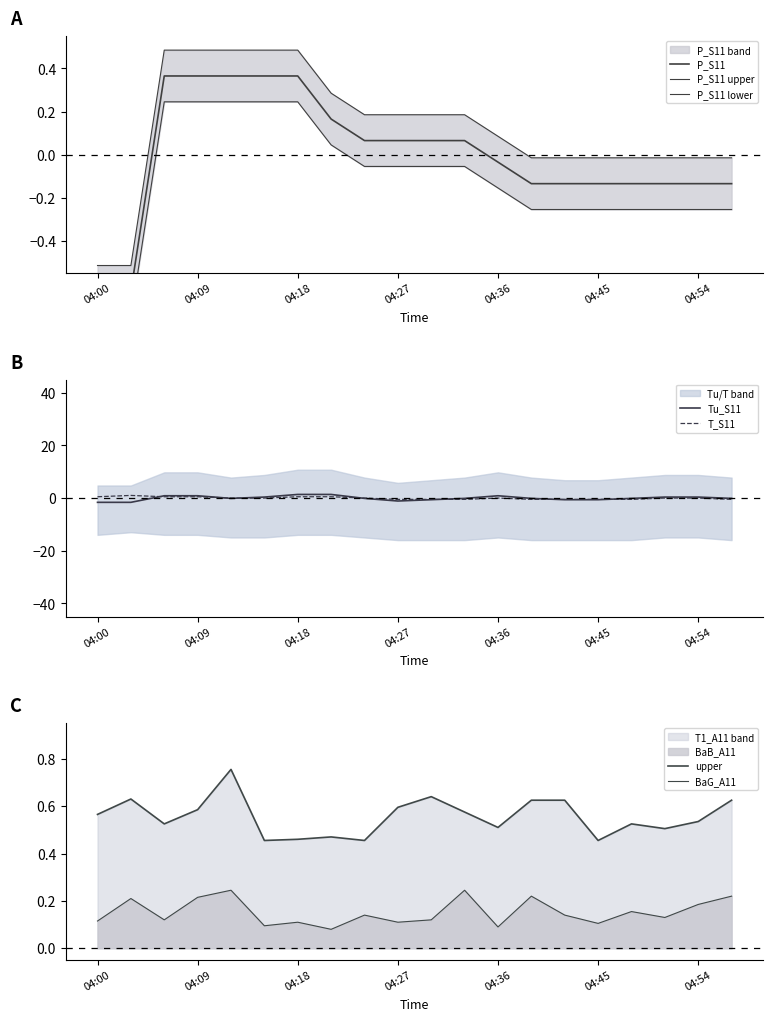

True or false: Tu_S11 has a value of 0.4 at 04:51.

True